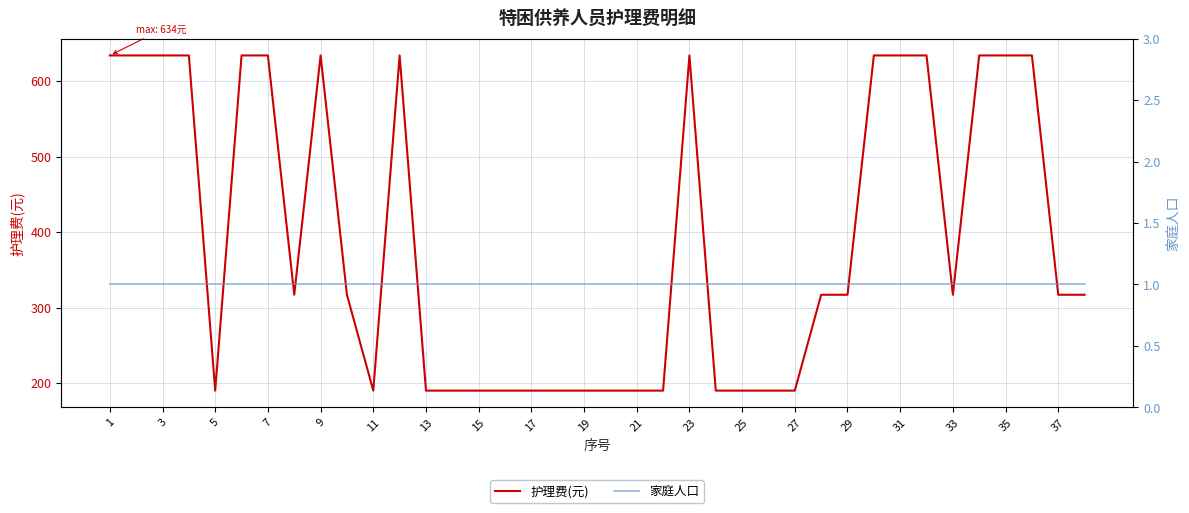

Does the chart display data point markers on the line(s)?

No